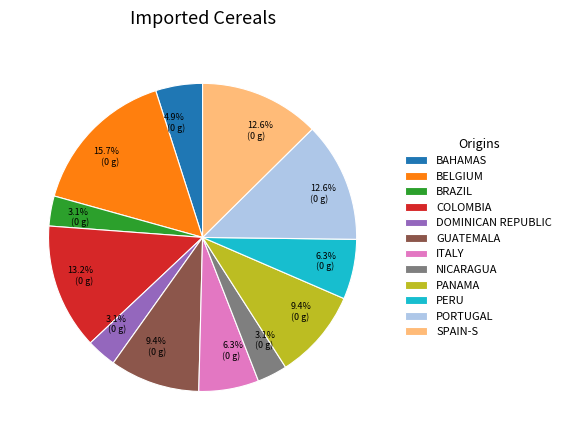

Is there any slice that represents more than half of the pie?

No